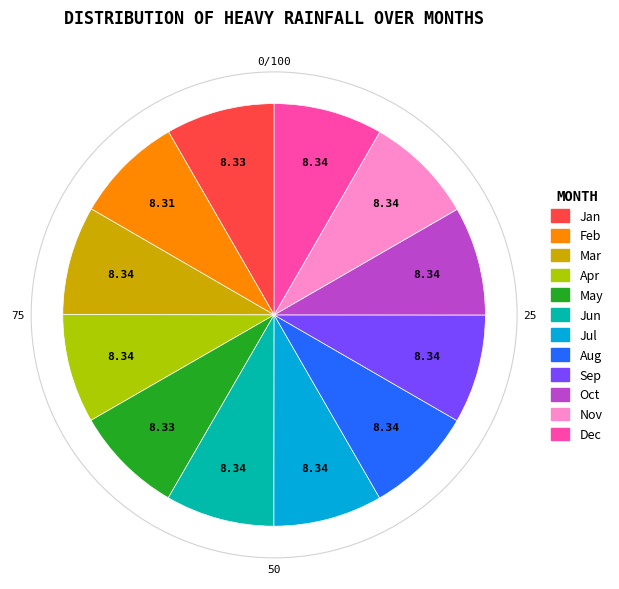

Is there a majority slice in this chart?

No